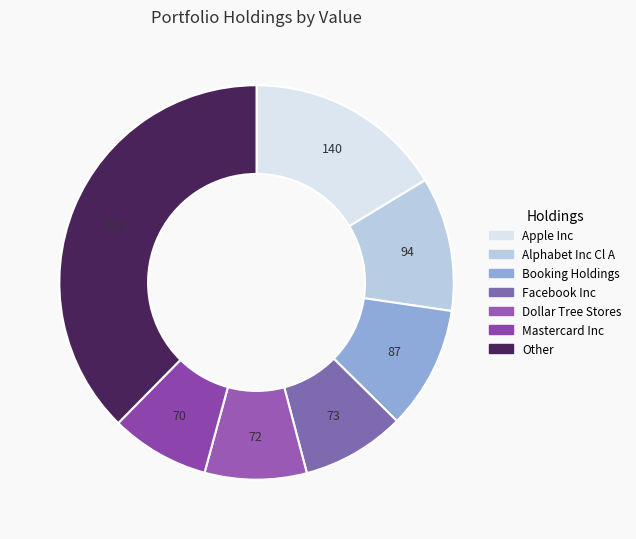

Is there any slice that represents more than half of the pie?

No